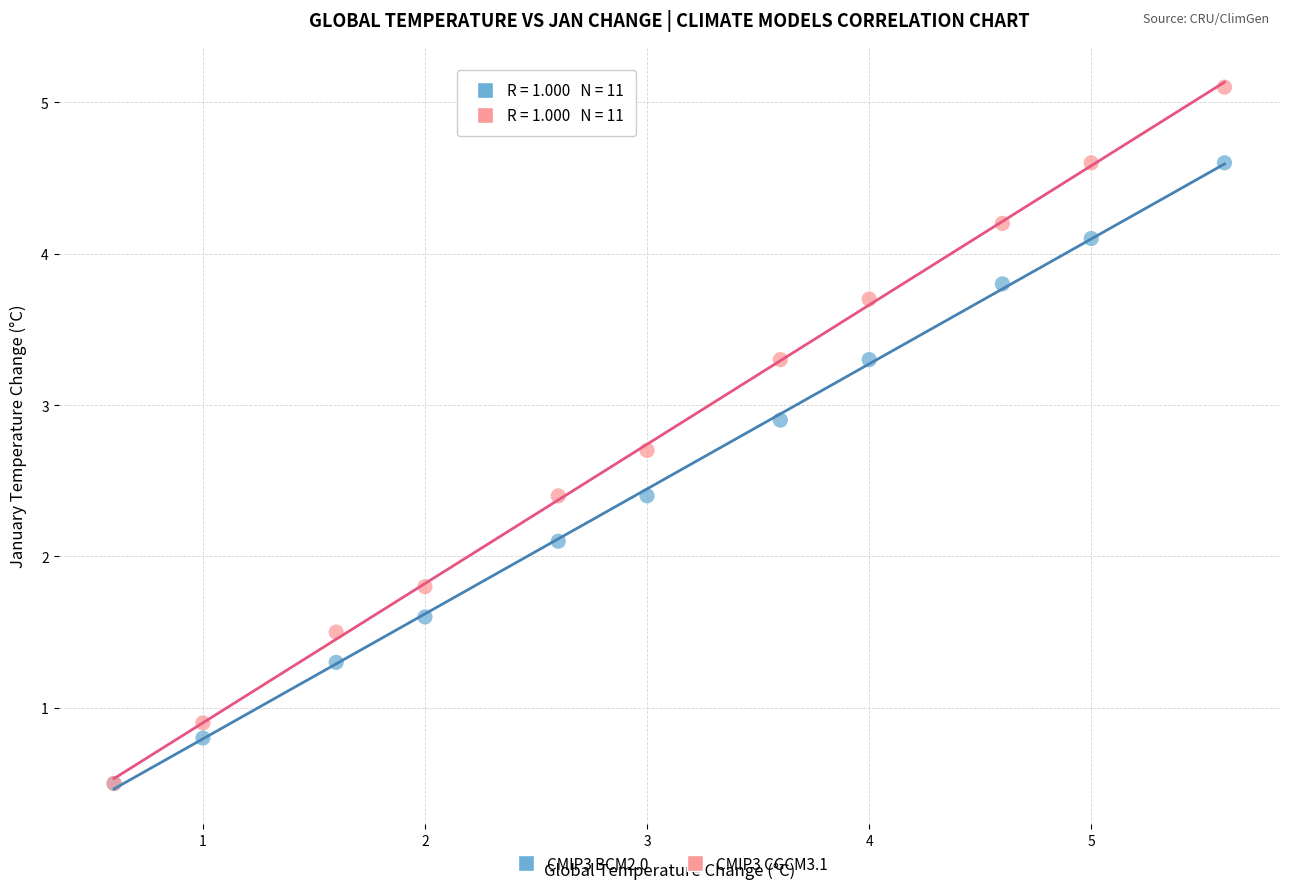

Across all series, what Y value is closest to 2?

2.1